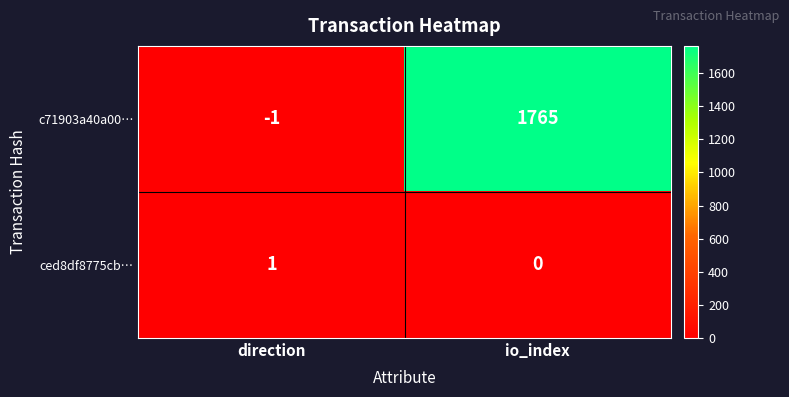

Rank the series by their maximum value, from highest to lowest.

c71903a40a00…, ced8df8775cb…